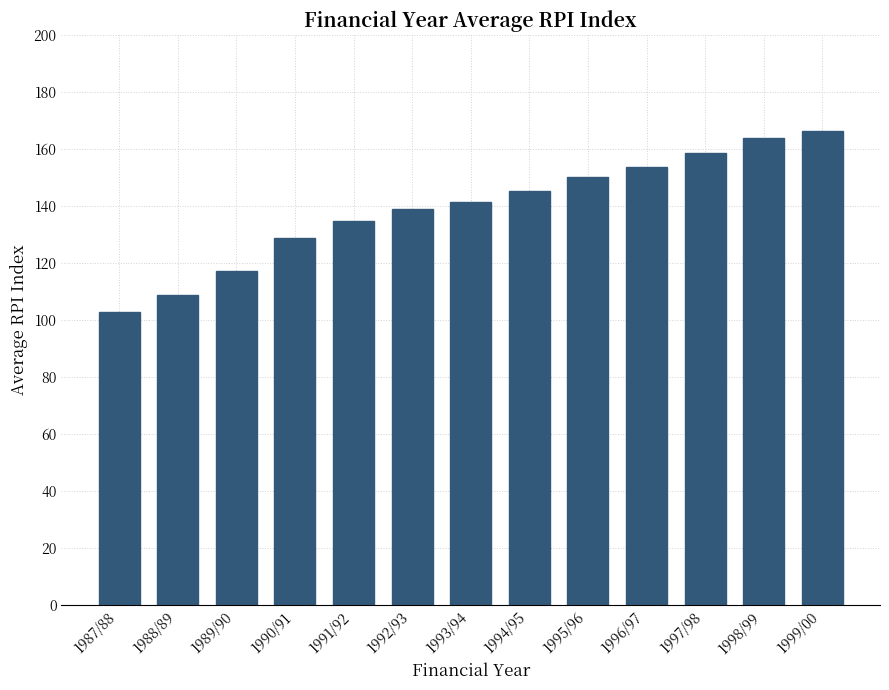

True or false: the data shows 150.1 at 1995/96.

True